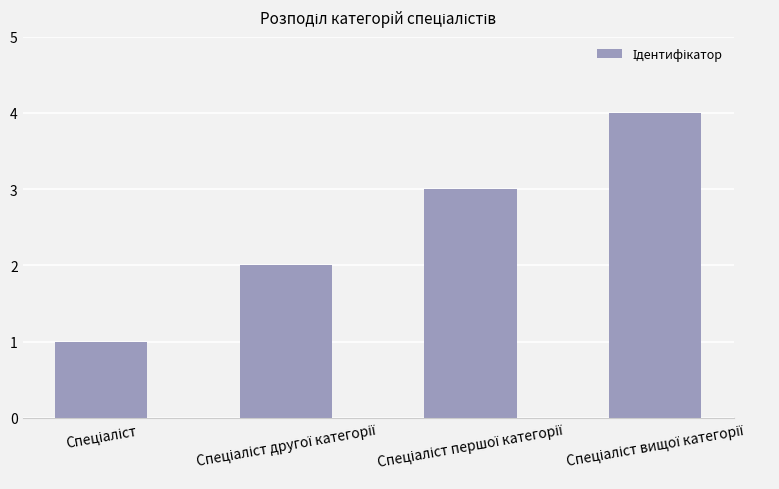

How many bars are there in total?

4